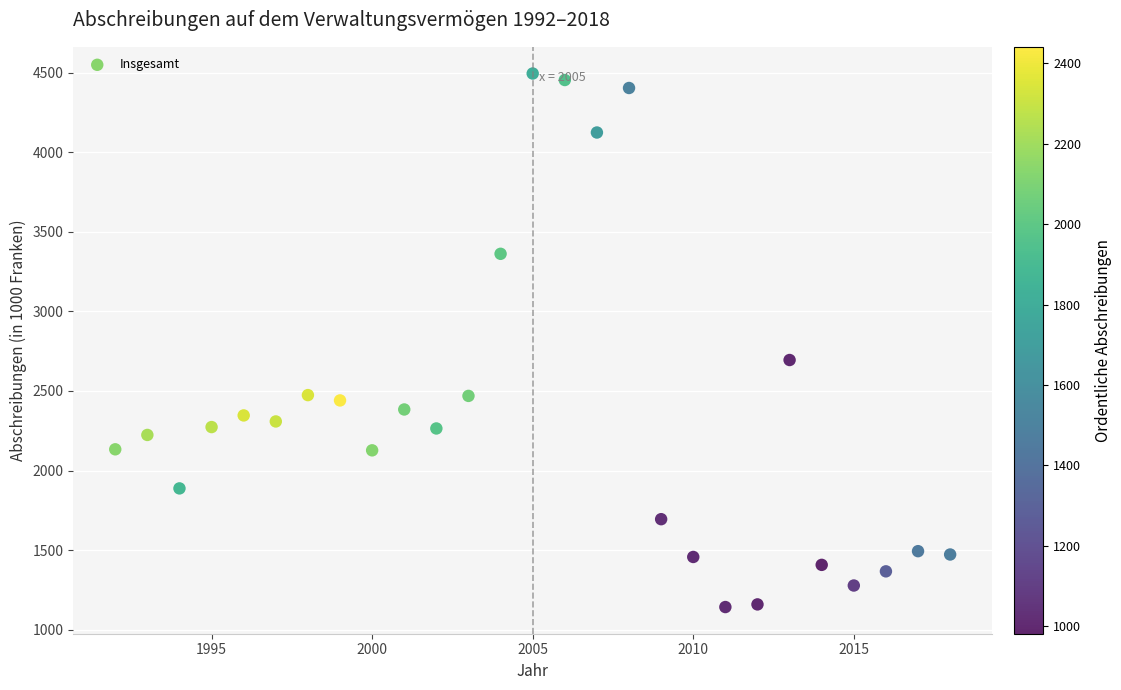

What Y value in the scatter plot is closest to 2818?

2694.3